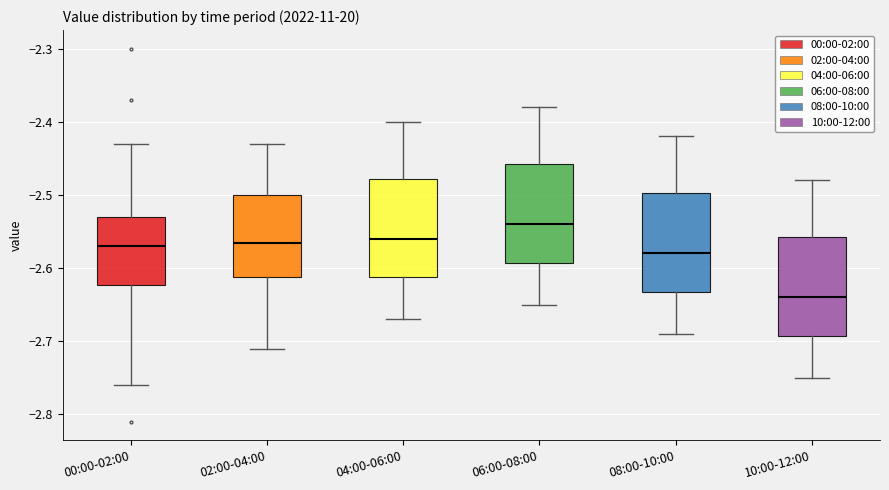

Which box has the lowest median line?

10:00-12:00